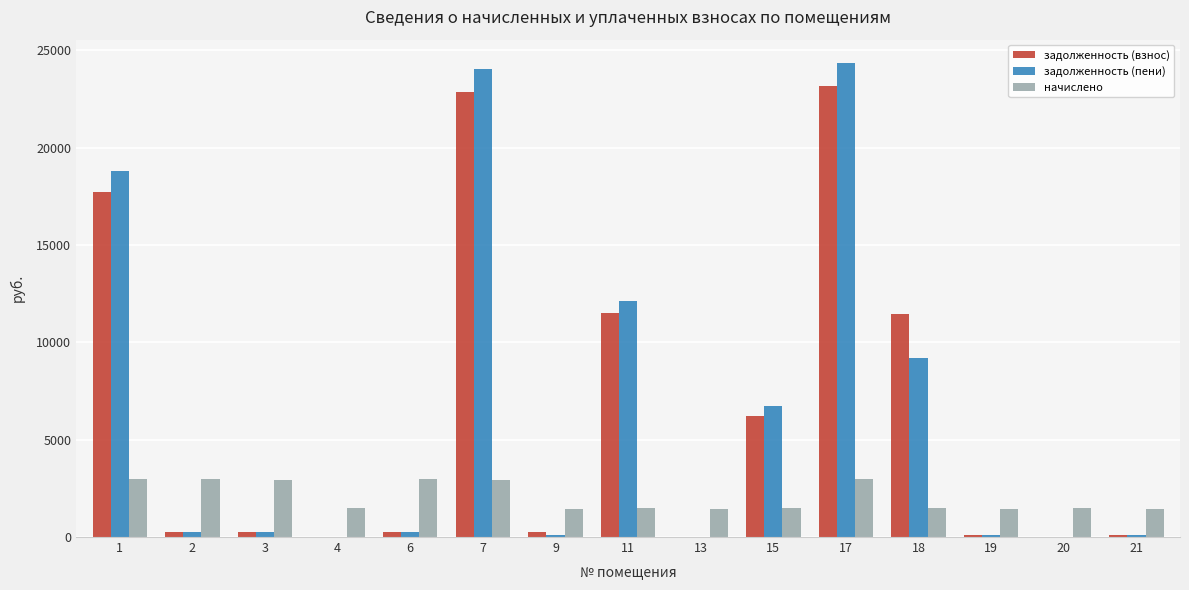

How many values in the начислено series exceed 1488?

8